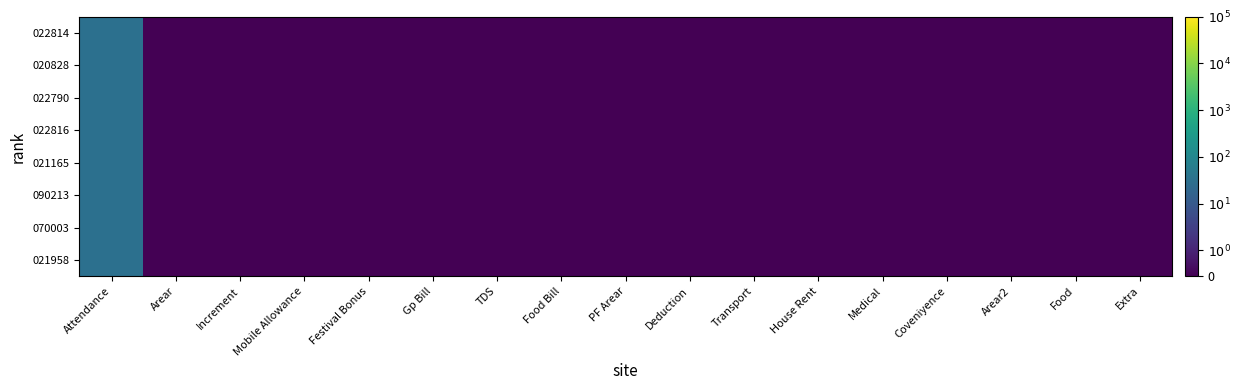

Reading left to right, extract all data points from this chart.

022814: Attendance=31.0	Arear=0.0	Increment=0.0	Mobile Allowance=0.0	Festival Bonus=0.0	Gp Bill=0.0	TDS=0.0	Food Bill=0.0	PF Arear=0.0	Deduction=0.0	Transport=0.0	House Rent=0.0	Medical=0.0	Coveniyence=0.0	Arear2=0.0	Food=0.0	Extra=0.0
020828: Attendance=31.0	Arear=0.0	Increment=0.0	Mobile Allowance=0.0	Festival Bonus=0.0	Gp Bill=0.0	TDS=0.0	Food Bill=0.0	PF Arear=0.0	Deduction=0.0	Transport=0.0	House Rent=0.0	Medical=0.0	Coveniyence=0.0	Arear2=0.0	Food=0.0	Extra=0.0
022790: Attendance=31.0	Arear=0.0	Increment=0.0	Mobile Allowance=0.0	Festival Bonus=0.0	Gp Bill=0.0	TDS=0.0	Food Bill=0.0	PF Arear=0.0	Deduction=0.0	Transport=0.0	House Rent=0.0	Medical=0.0	Coveniyence=0.0	Arear2=0.0	Food=0.0	Extra=0.0
022816: Attendance=31.0	Arear=0.0	Increment=0.0	Mobile Allowance=0.0	Festival Bonus=0.0	Gp Bill=0.0	TDS=0.0	Food Bill=0.0	PF Arear=0.0	Deduction=0.0	Transport=0.0	House Rent=0.0	Medical=0.0	Coveniyence=0.0	Arear2=0.0	Food=0.0	Extra=0.0
021165: Attendance=31.0	Arear=0.0	Increment=0.0	Mobile Allowance=0.0	Festival Bonus=0.0	Gp Bill=0.0	TDS=0.0	Food Bill=0.0	PF Arear=0.0	Deduction=0.0	Transport=0.0	House Rent=0.0	Medical=0.0	Coveniyence=0.0	Arear2=0.0	Food=0.0	Extra=0.0
090213: Attendance=31.0	Arear=0.0	Increment=0.0	Mobile Allowance=0.0	Festival Bonus=0.0	Gp Bill=0.0	TDS=0.0	Food Bill=0.0	PF Arear=0.0	Deduction=0.0	Transport=0.0	House Rent=0.0	Medical=0.0	Coveniyence=0.0	Arear2=0.0	Food=0.0	Extra=0.0
070003: Attendance=31.0	Arear=0.0	Increment=0.0	Mobile Allowance=0.0	Festival Bonus=0.0	Gp Bill=0.0	TDS=0.0	Food Bill=0.0	PF Arear=0.0	Deduction=0.0	Transport=0.0	House Rent=0.0	Medical=0.0	Coveniyence=0.0	Arear2=0.0	Food=0.0	Extra=0.0
021958: Attendance=31.0	Arear=0.0	Increment=0.0	Mobile Allowance=0.0	Festival Bonus=0.0	Gp Bill=0.0	TDS=0.0	Food Bill=0.0	PF Arear=0.0	Deduction=0.0	Transport=0.0	House Rent=0.0	Medical=0.0	Coveniyence=0.0	Arear2=0.0	Food=0.0	Extra=0.0